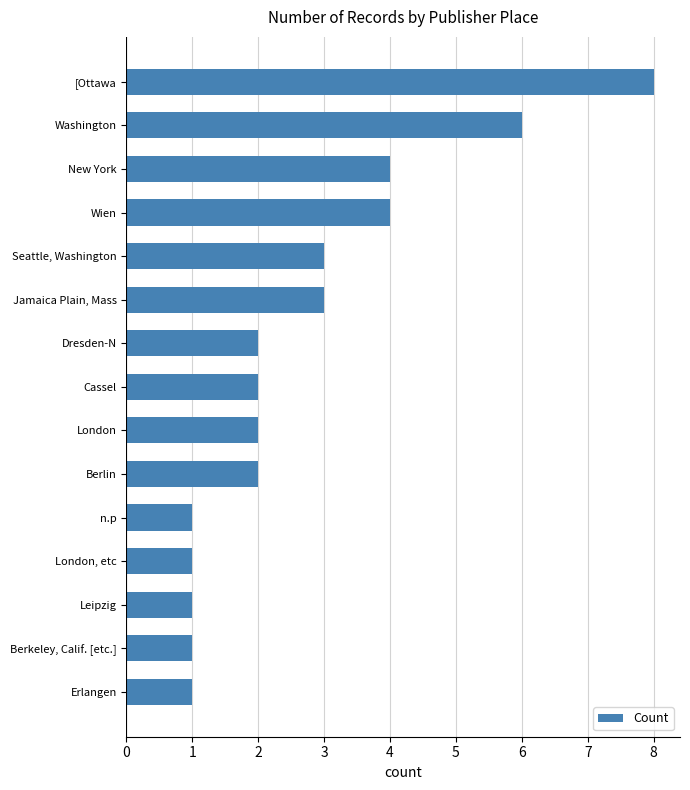

Is it true that the value at London, etc is 2?

False